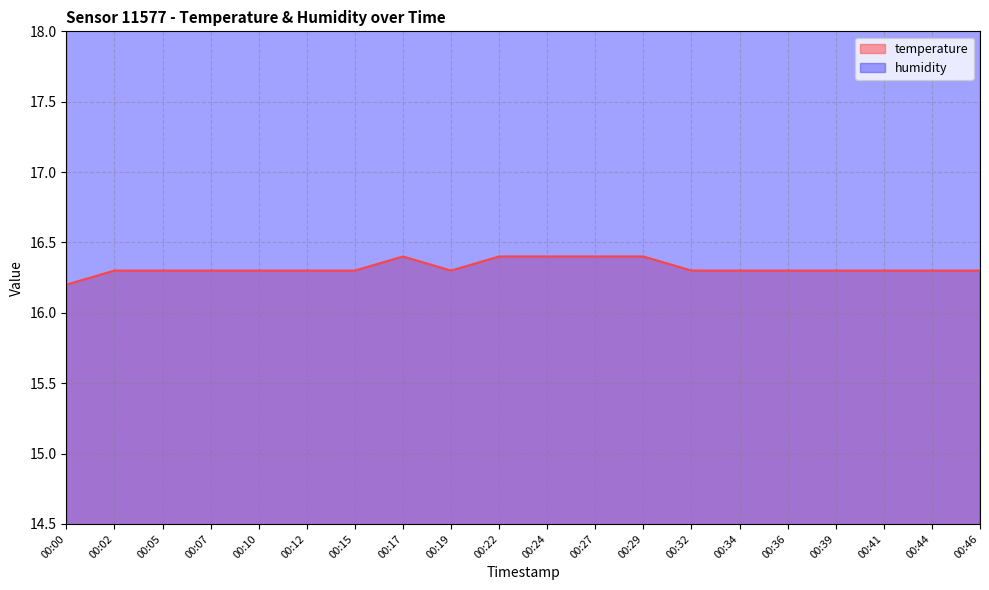

List the labels in order of value, smallest first.

00:00, 00:02, 00:05, 00:07, 00:10, 00:12, 00:15, 00:19, 00:32, 00:34, 00:36, 00:39, 00:41, 00:44, 00:46, 00:17, 00:22, 00:24, 00:27, 00:29